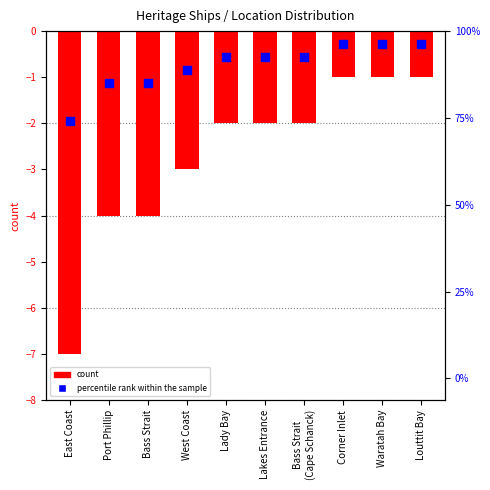

What are all the series names shown in the legend?

count, percentile rank within the sample